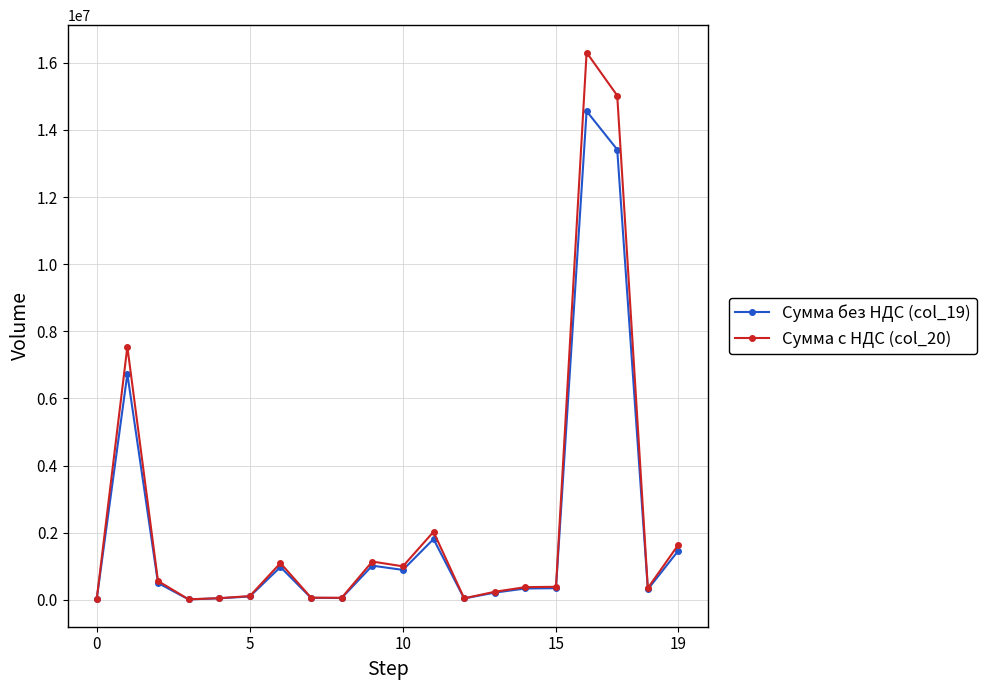

What is the value of the Сумма без НДС (col_19) point at the 2nd from the left?

6729660.0